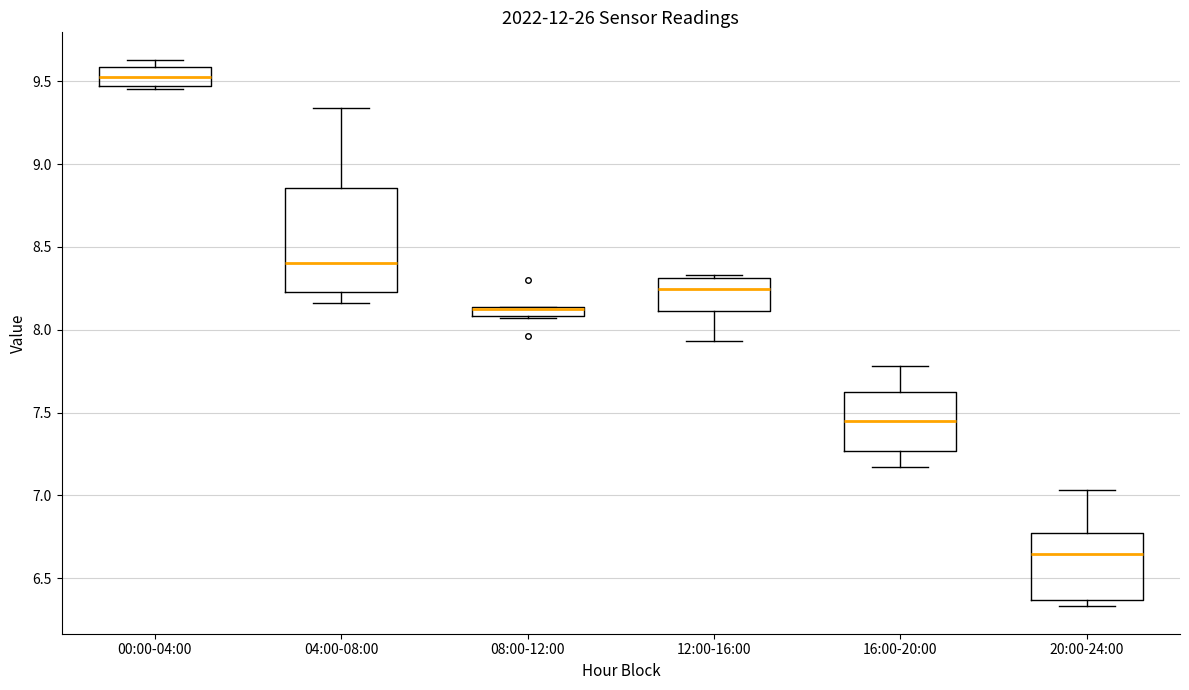

Comparing the boxes themselves (not the whiskers), which one is the tallest?

04:00-08:00